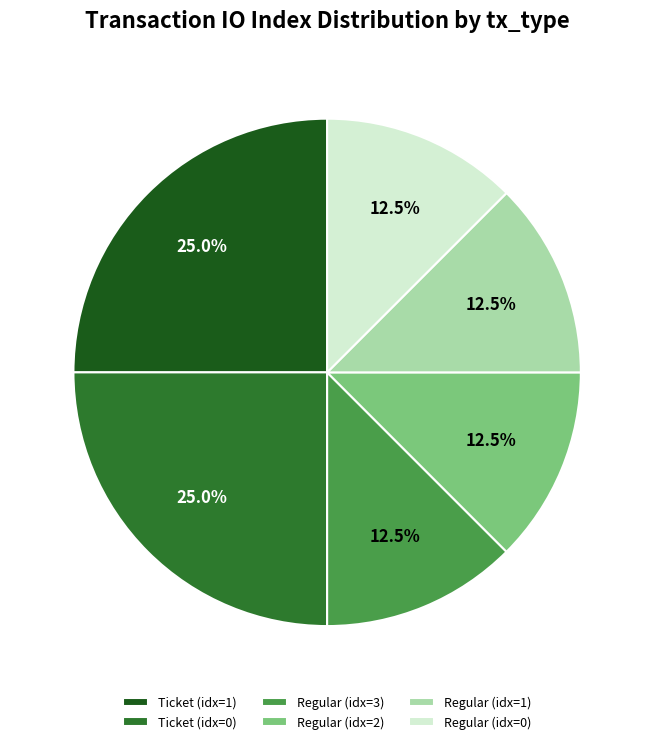

Count the number of slices in the pie.

6